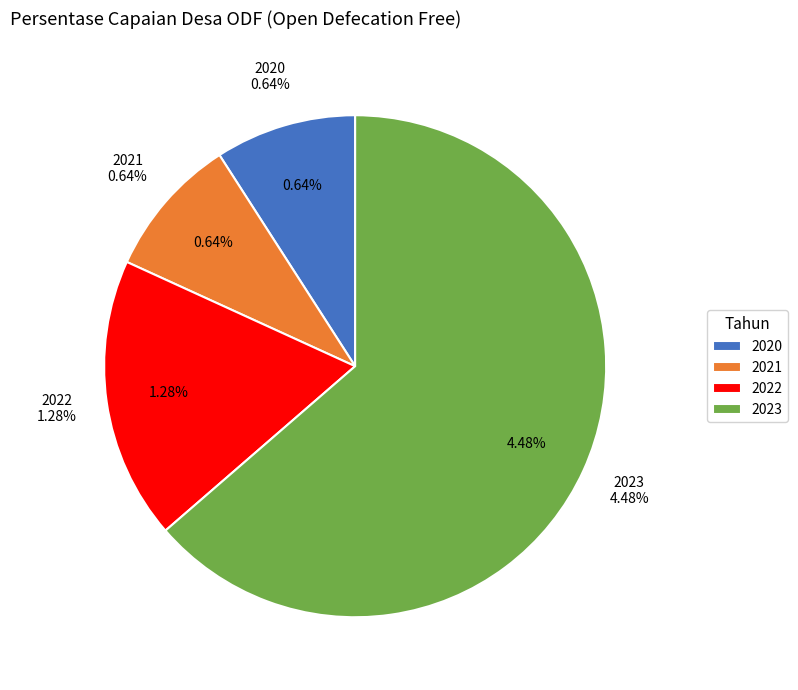

Is there a majority slice in this chart?

Yes